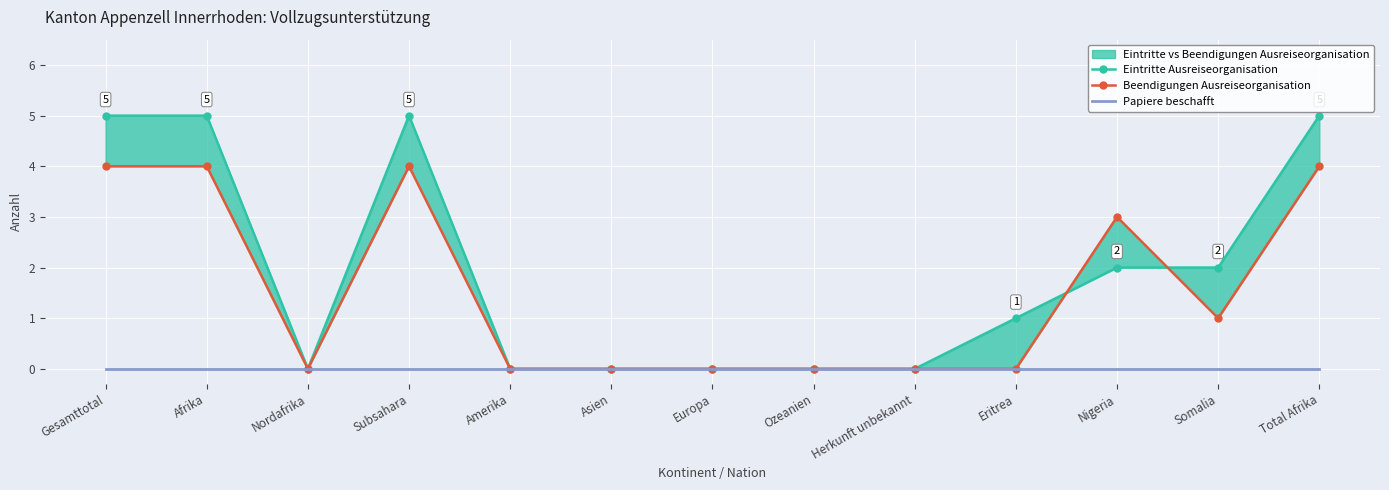

Count the number of categories in the chart.

13